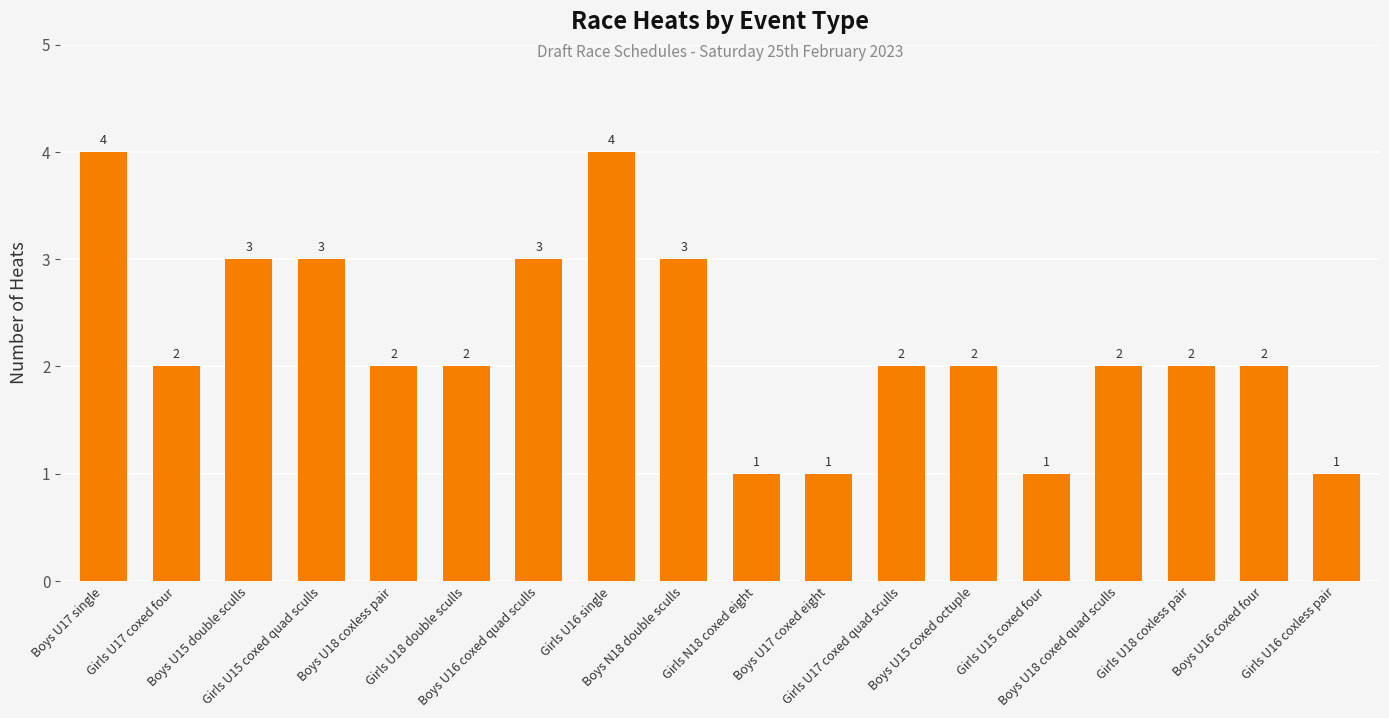

Count the values in the range 2 to 3.

12